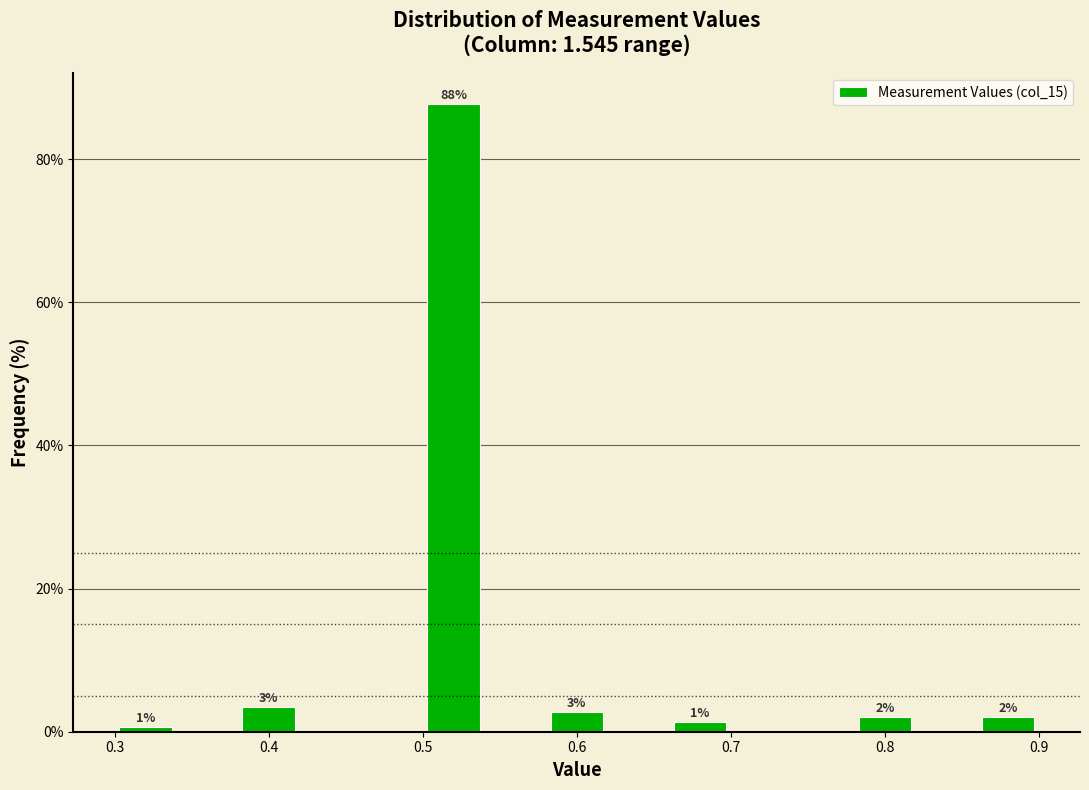

Over which range of the x-axis is the bar tallest?

0.50 to 0.54